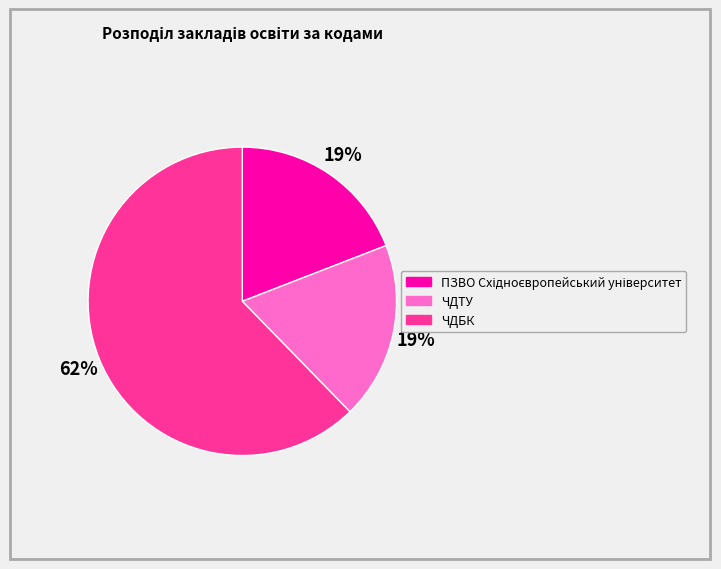

To the nearest percent, what is the average slice percentage?

33%